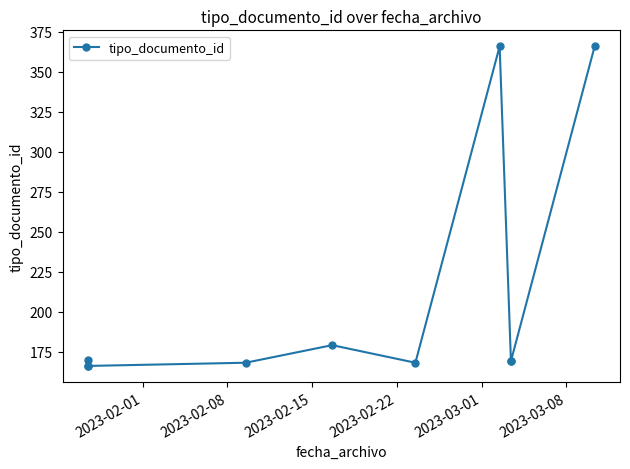

Reading left to right, extract all data points from this chart.

166	170	166	168	179	168	366	169	169	366